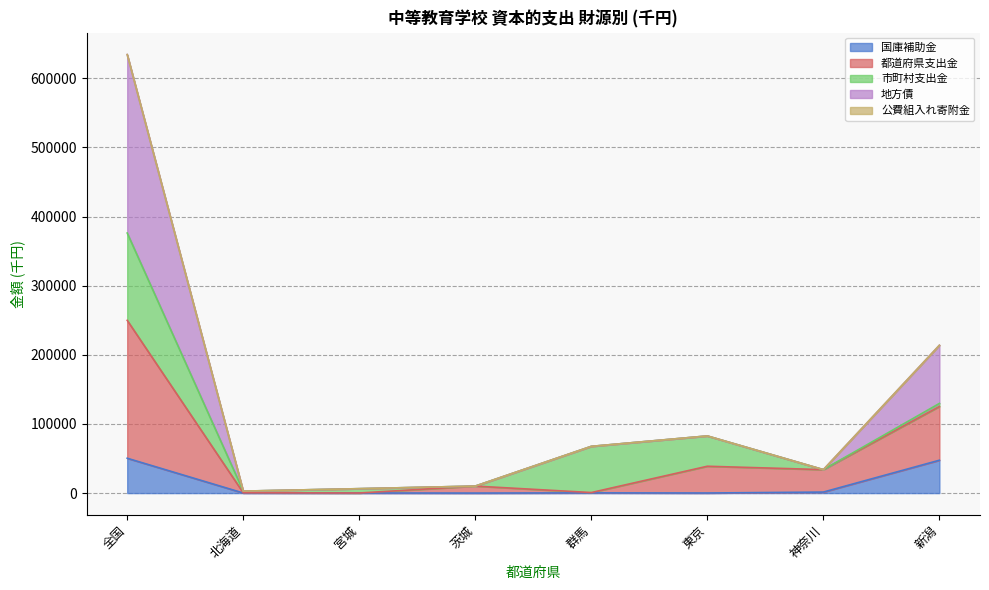

At how many categories does at least one series exceed 326026?

1